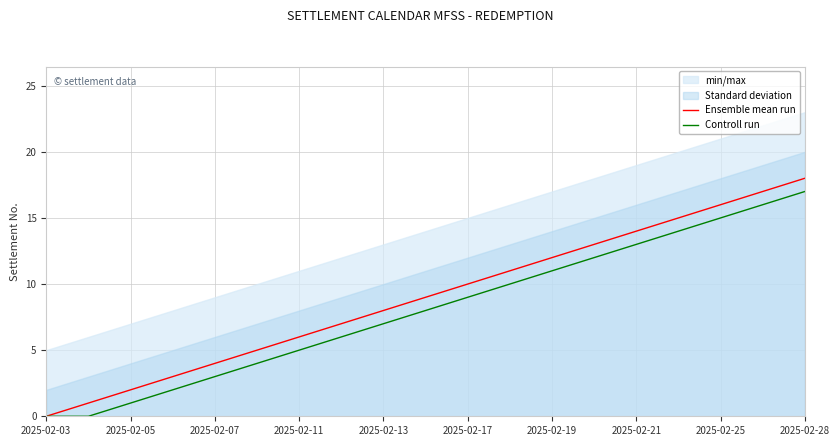

Which category has the highest value in the Ensemble mean run series?

2025-02-28